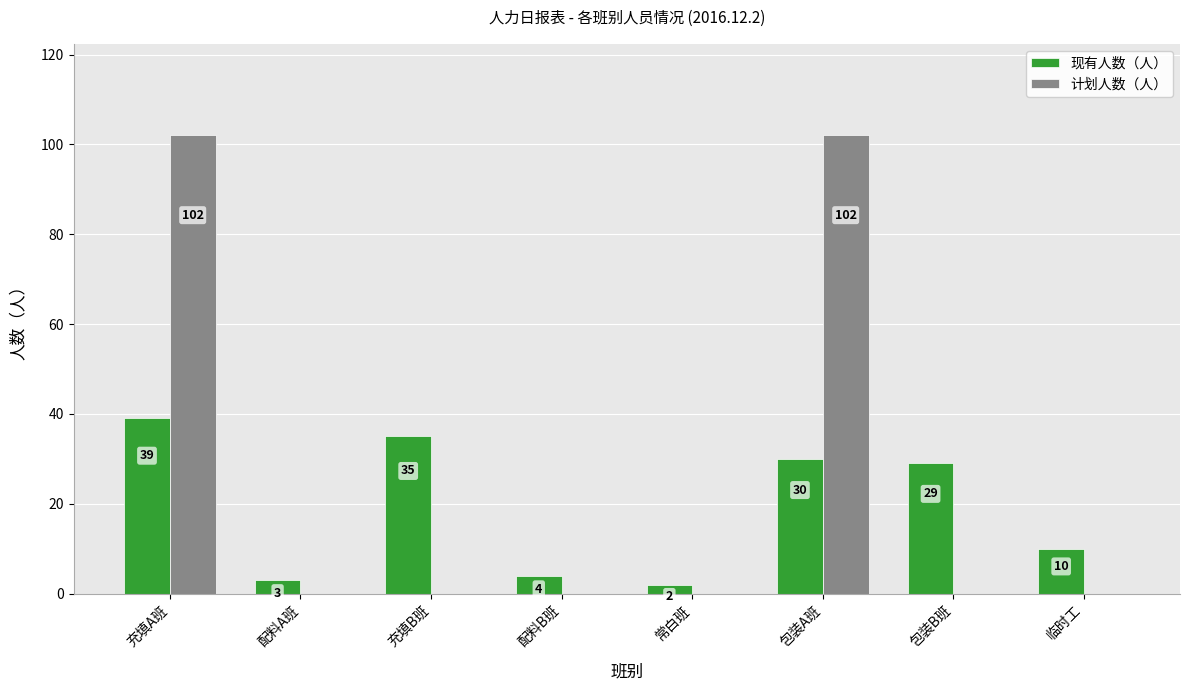

The 计划人数（人） series shows 0 at 充填B班. True or false?

True